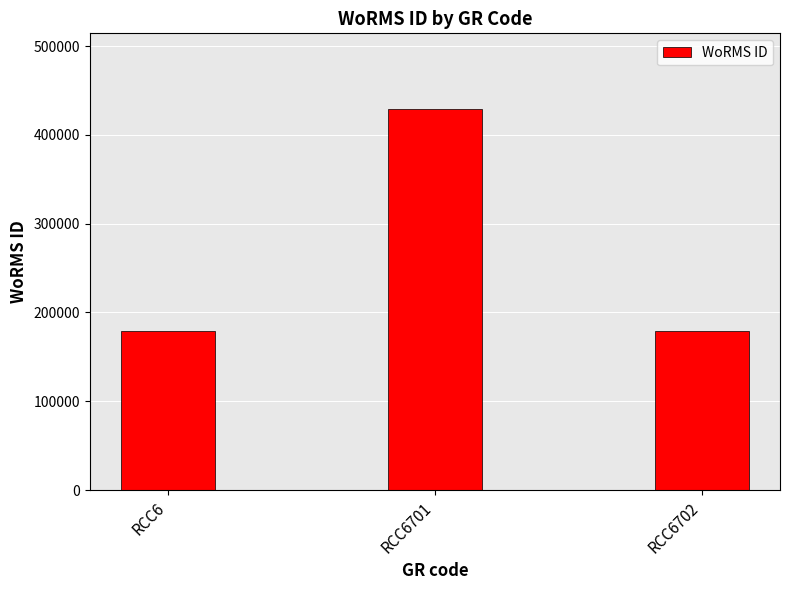

What is the value of the 3rd bar from the left?

178590